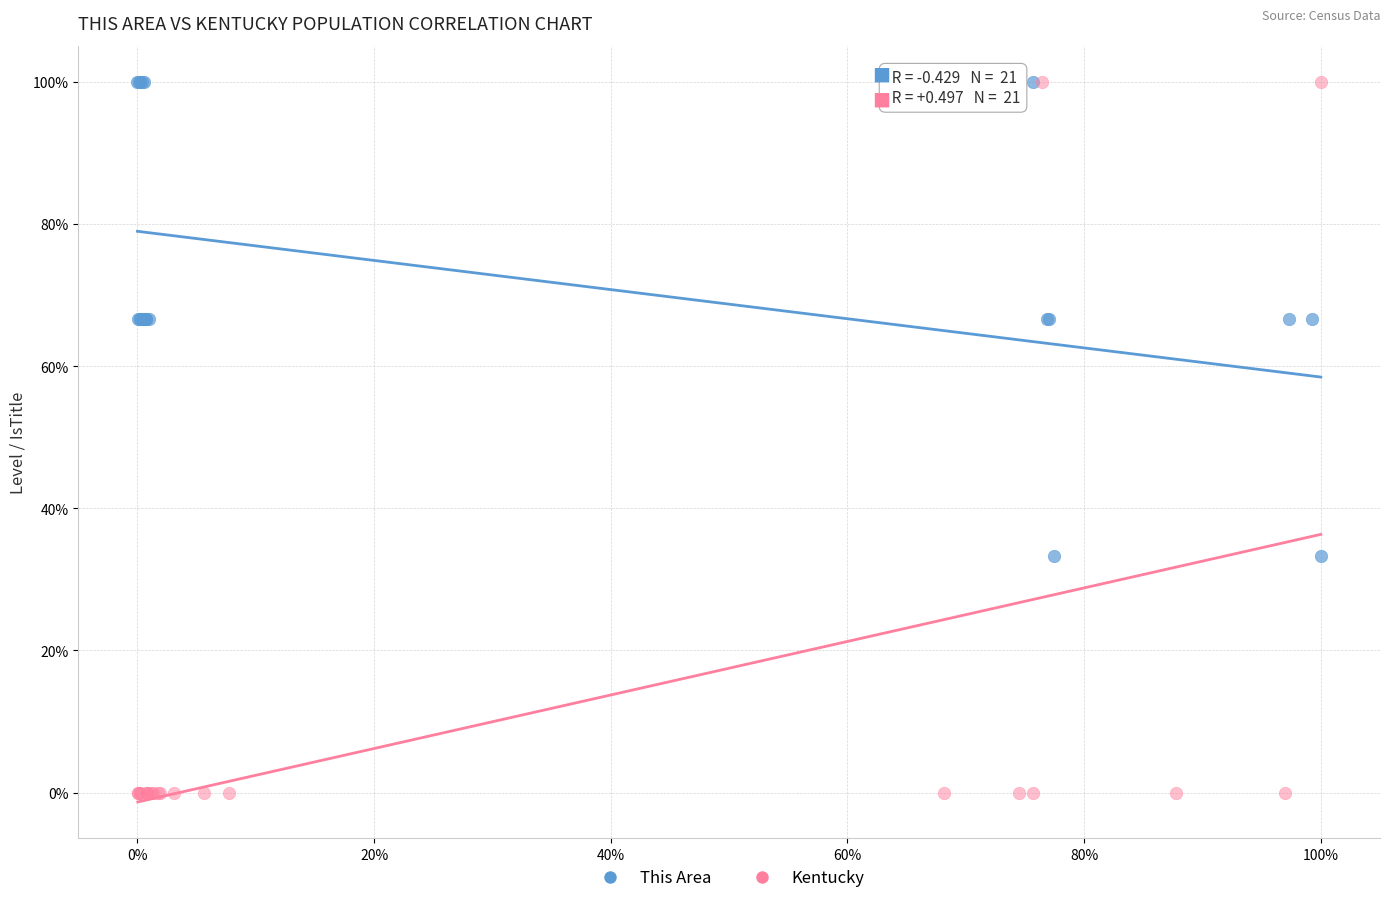

Which series contains the lowest Y value?

Kentucky